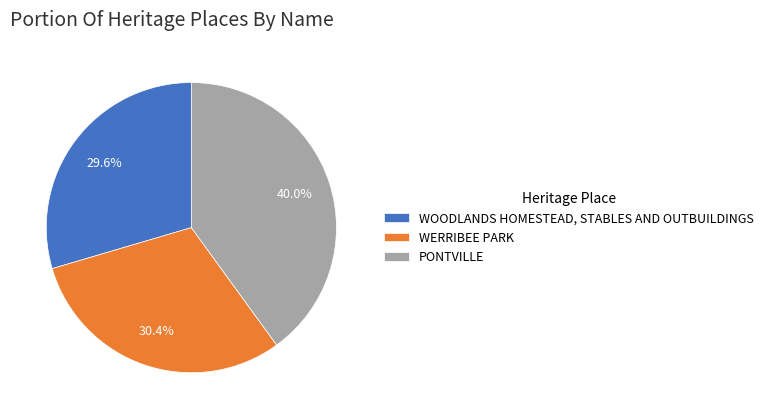

To the nearest percent, what is the combined percentage of WOODLANDS HOMESTEAD, STABLES AND OUTBUILDINGS and WERRIBEE PARK?

60%